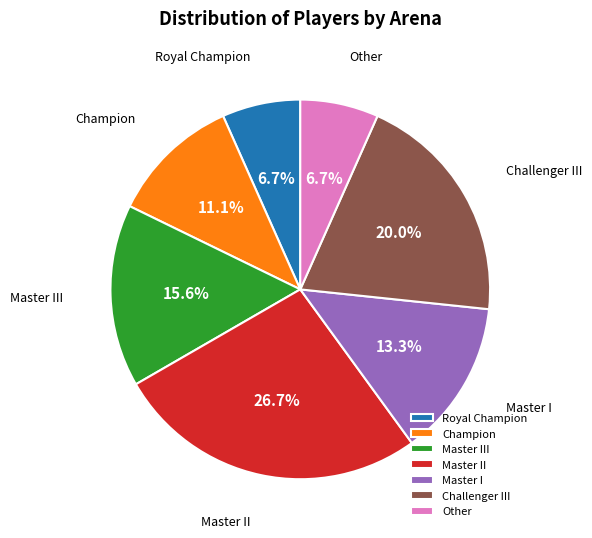

Is the sum of Master III and Royal Champion greater than half?

No